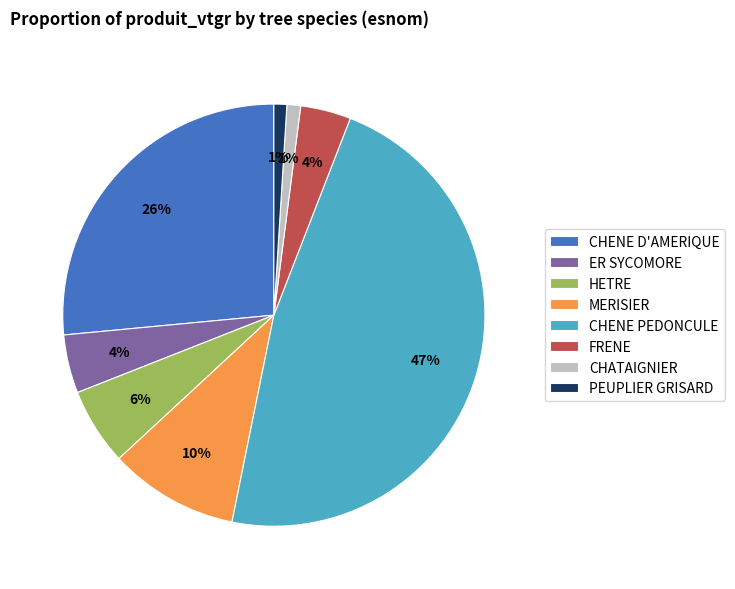

Is the sum of PEUPLIER GRISARD and CHATAIGNIER greater than half?

No